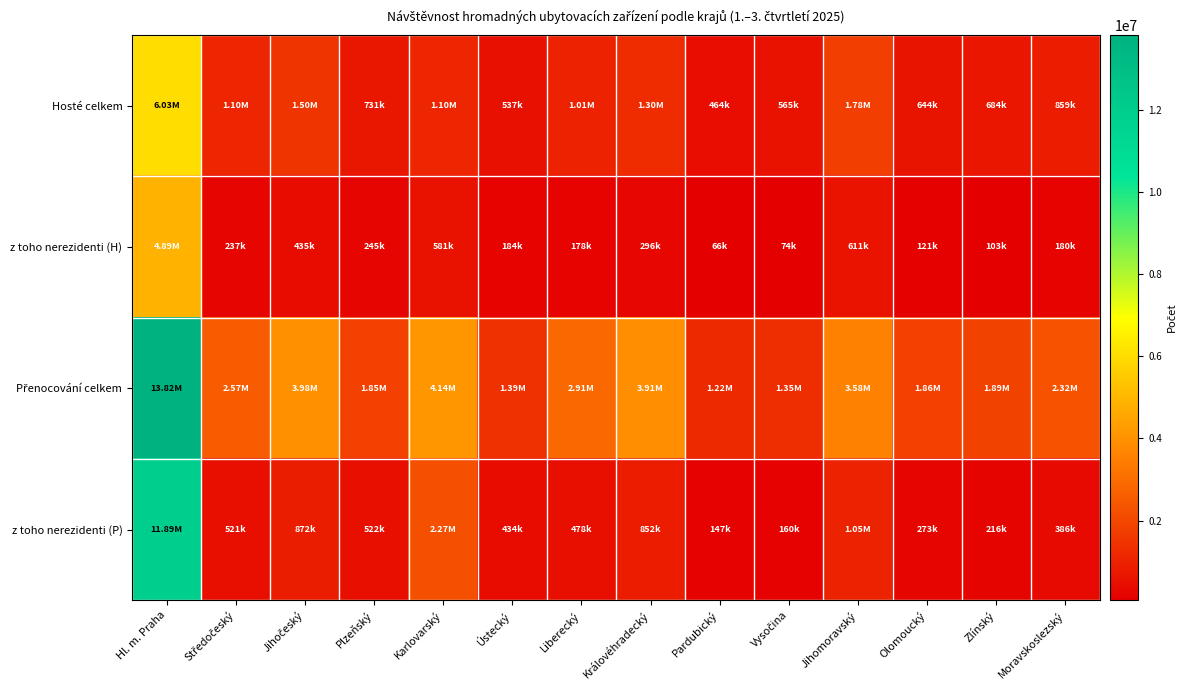

Between Moravskoslezský and Pardubický, which is larger?

Moravskoslezský